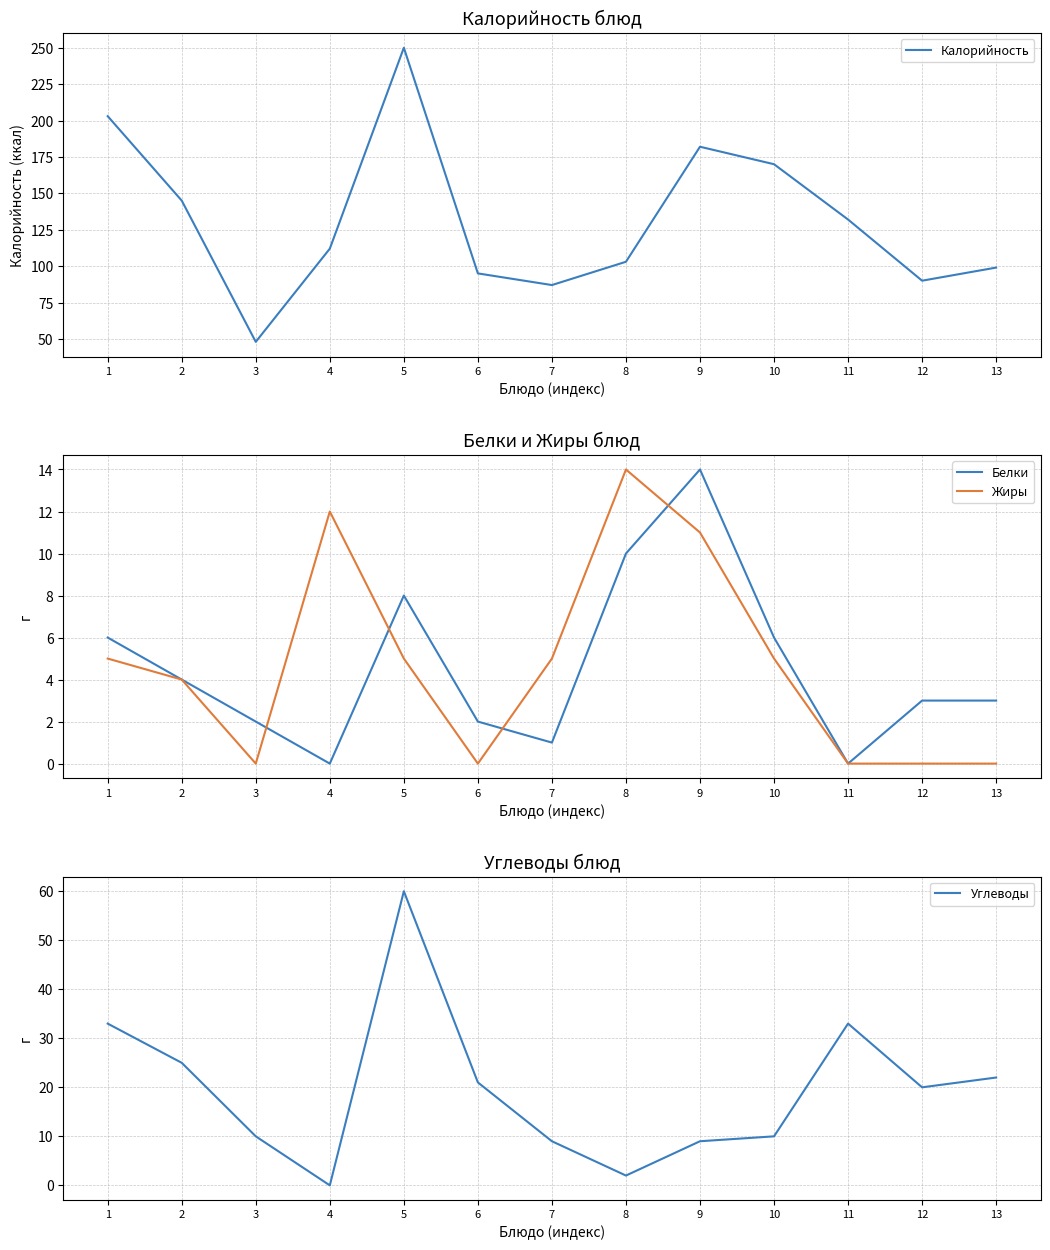

Reading left to right, what are all the values shown in this chart?

Калорийность: 1=203	2=145	3=48	4=112	5=250	6=95	7=87	8=103	9=182	10=170	11=132	12=90	13=99
Белки: 1=6	2=4	3=2	4=0	5=8	6=2	7=1	8=10	9=14	10=6	11=0	12=3	13=3
Жиры: 1=5	2=4	3=0	4=12	5=5	6=0	7=5	8=14	9=11	10=5	11=0	12=0	13=0
Углеводы: 1=33	2=25	3=10	4=0	5=60	6=21	7=9	8=2	9=9	10=10	11=33	12=20	13=22